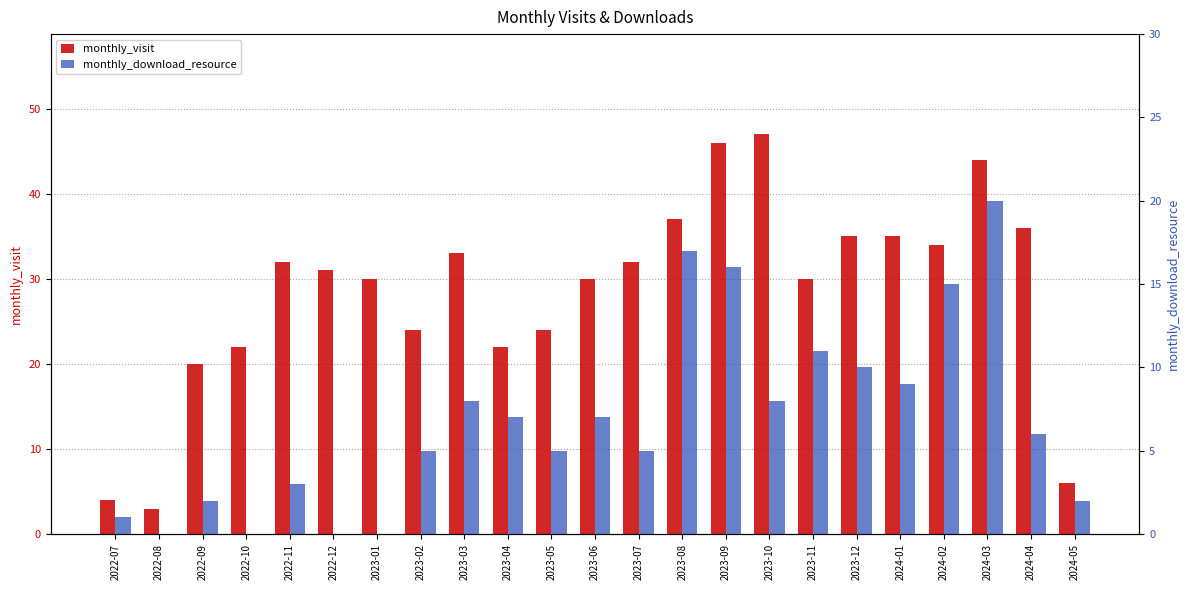

What is the label of the 2nd bar from the right?

2024-04